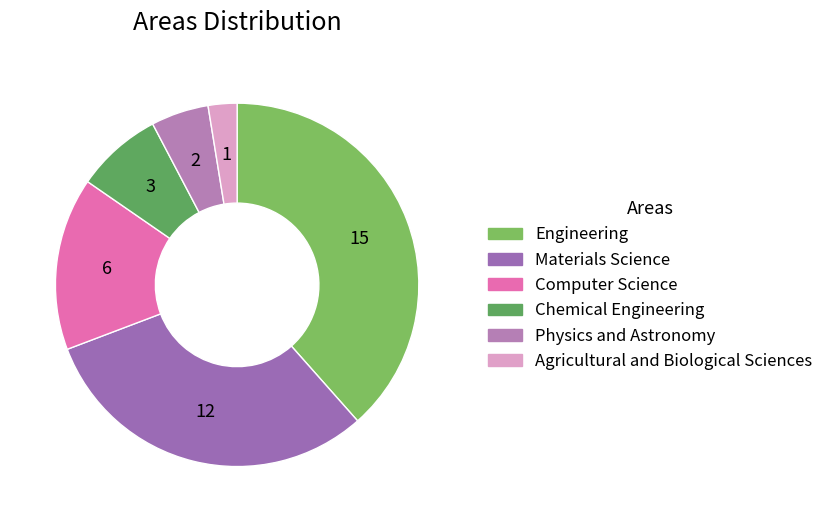

Count the number of slices in the pie.

6